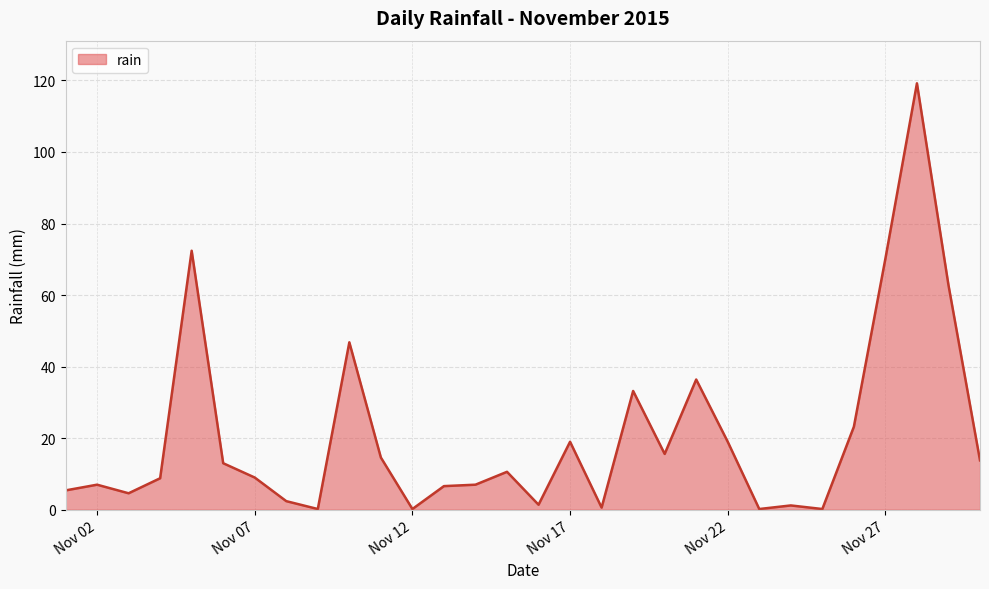

What is the greatest value displayed?

119.2